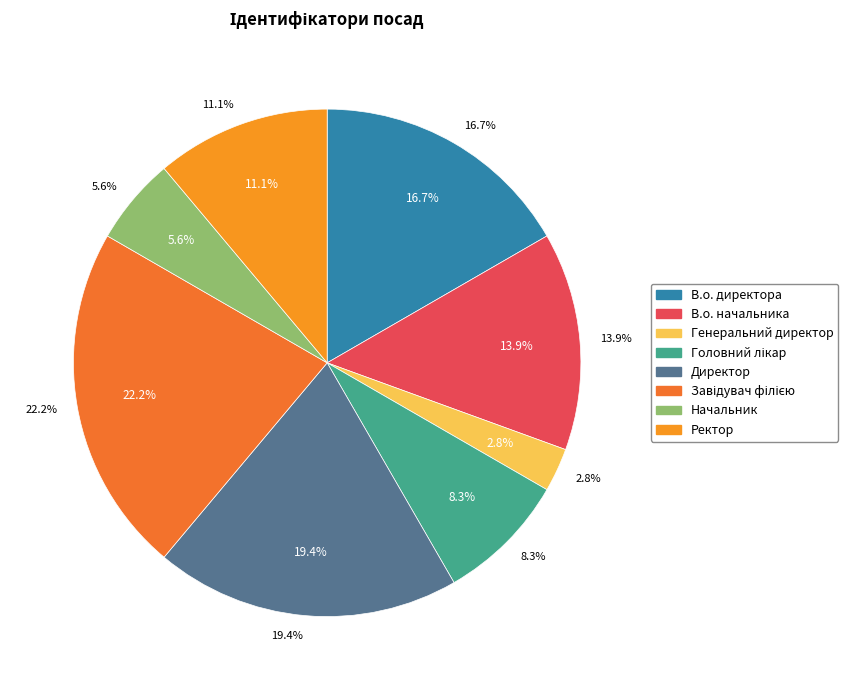

What is the change in value from В.о. начальника to Начальник?

-3